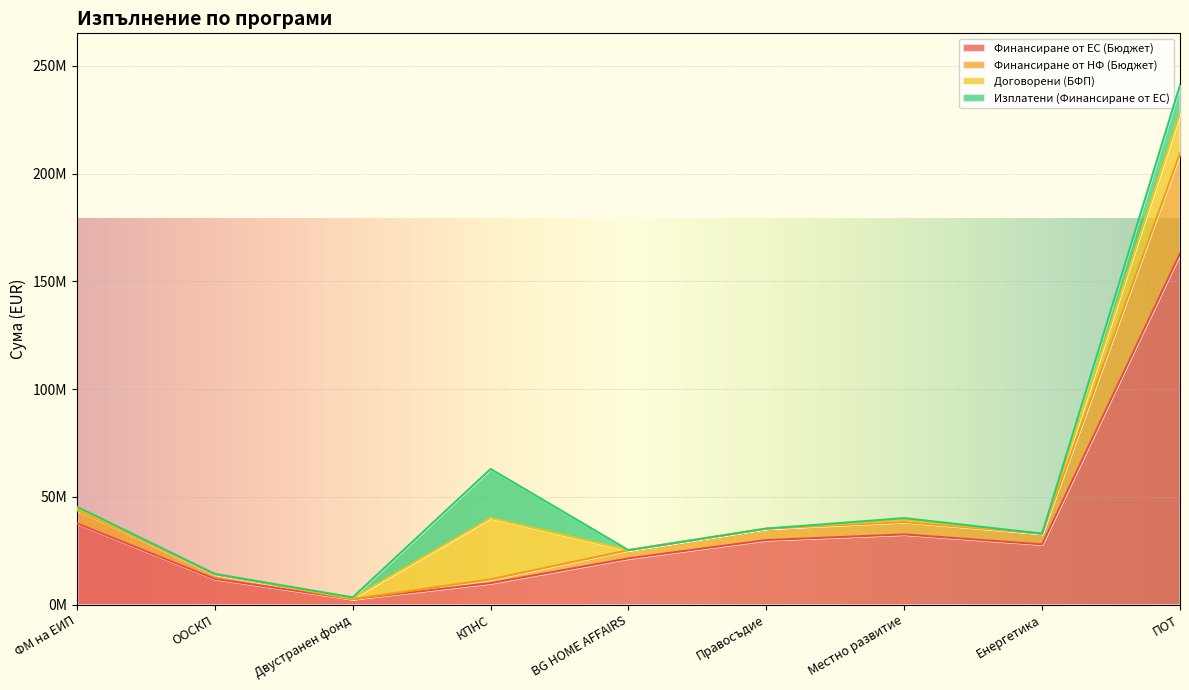

Where is the first local minimum for Финансиране от НФ (Бюджет)?

Двустранен фонд